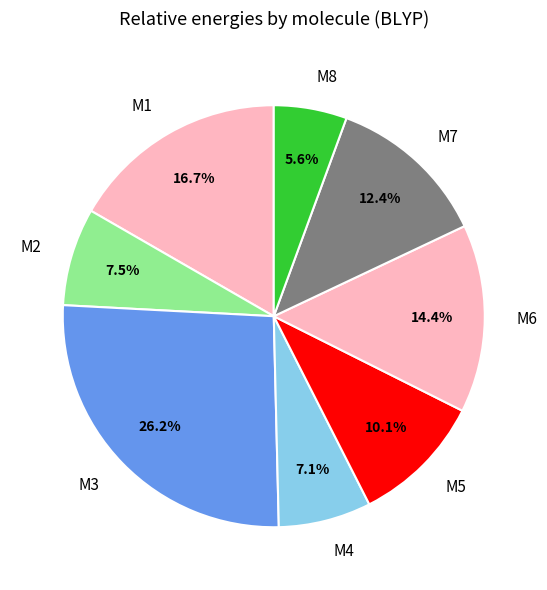

Count the number of slices in the pie.

8